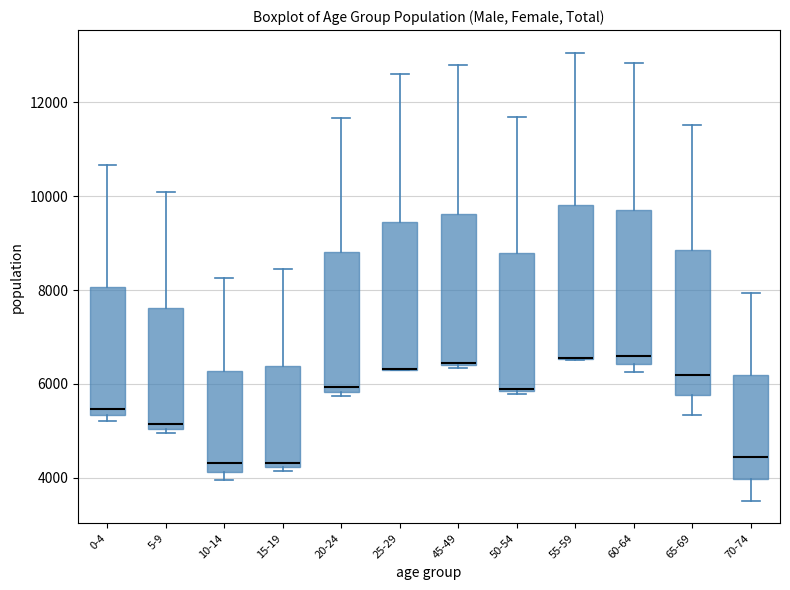

Reading left to right, read every box against the y-axis: the position of its median line, the range the box covers, and the ends of its whiskers. The values are not printed on the chart, so give them approximately, as read against the axis.

0-4: median 5400 (just above the box's lower edge), box 5400 to 8000, whiskers 5200 to 10600
5-9: median 5200, box 5000 to 7600, whiskers 5000 (just below the box's lower edge) to 10000
10-14: median 4400, box 4200 to 6200, whiskers 4000 to 8200
15-19: median 4400, box 4200 to 6400, whiskers 4200 (just below the box's lower edge) to 8400
20-24: median 6000, box 5800 to 8800, whiskers 5800 (just below the box's lower edge) to 11600
25-29: median 6400 (drawn on the box's lower edge), box 6200 to 9400, whiskers 6200 to 12600
45-49: median 6400, box 6400 to 9600, whiskers 6400 to 12800
50-54: median 6000, box 5800 to 8800, whiskers 5800 to 11600
55-59: median 6600 (drawn on the box's lower edge), box 6600 to 9800, whiskers 6600 to 13000
60-64: median 6600, box 6400 to 9800, whiskers 6200 to 12800
65-69: median 6200, box 5800 to 8800, whiskers 5400 to 11600
70-74: median 4400, box 4000 to 6200, whiskers 3600 to 8000